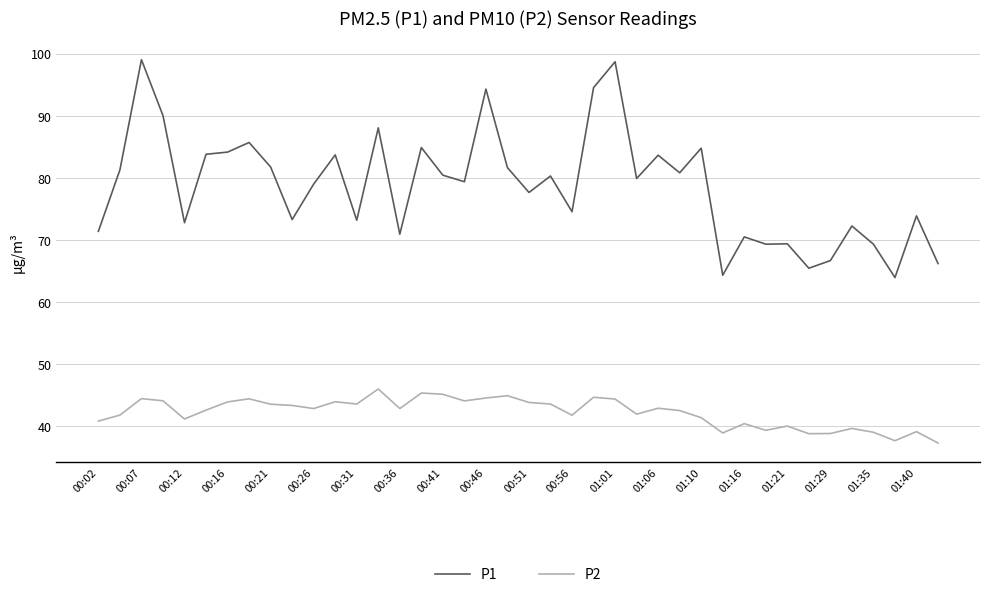

List the series in order of their overall mean, highest first.

P1, P2